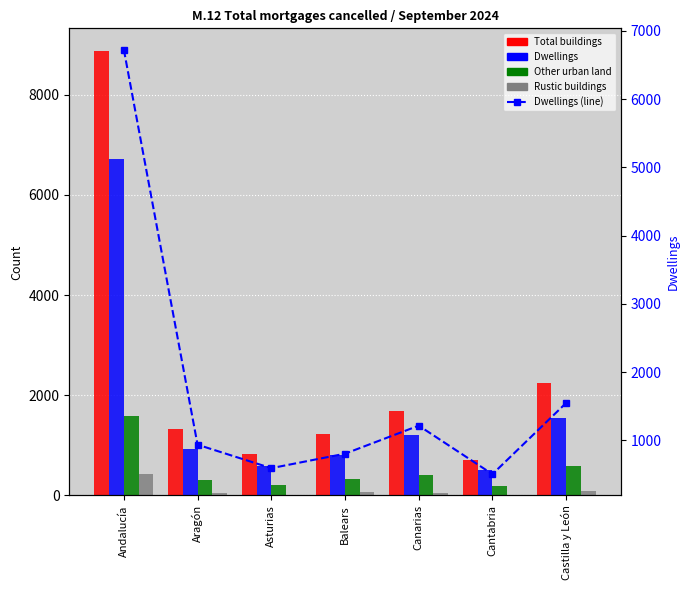

What is the sum of all Rustic buildings values?

724